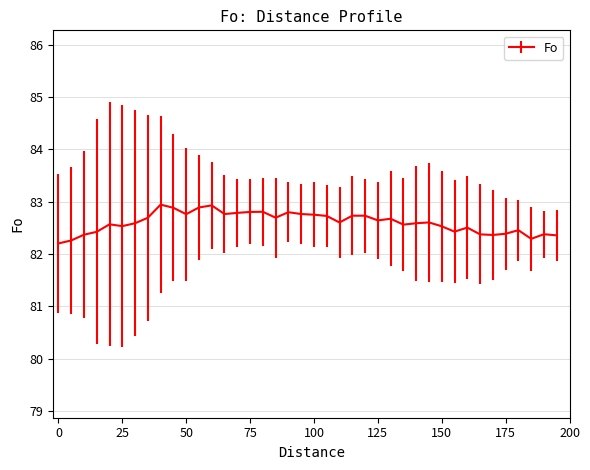

What is the difference between the maximum and minimum values?

0.7